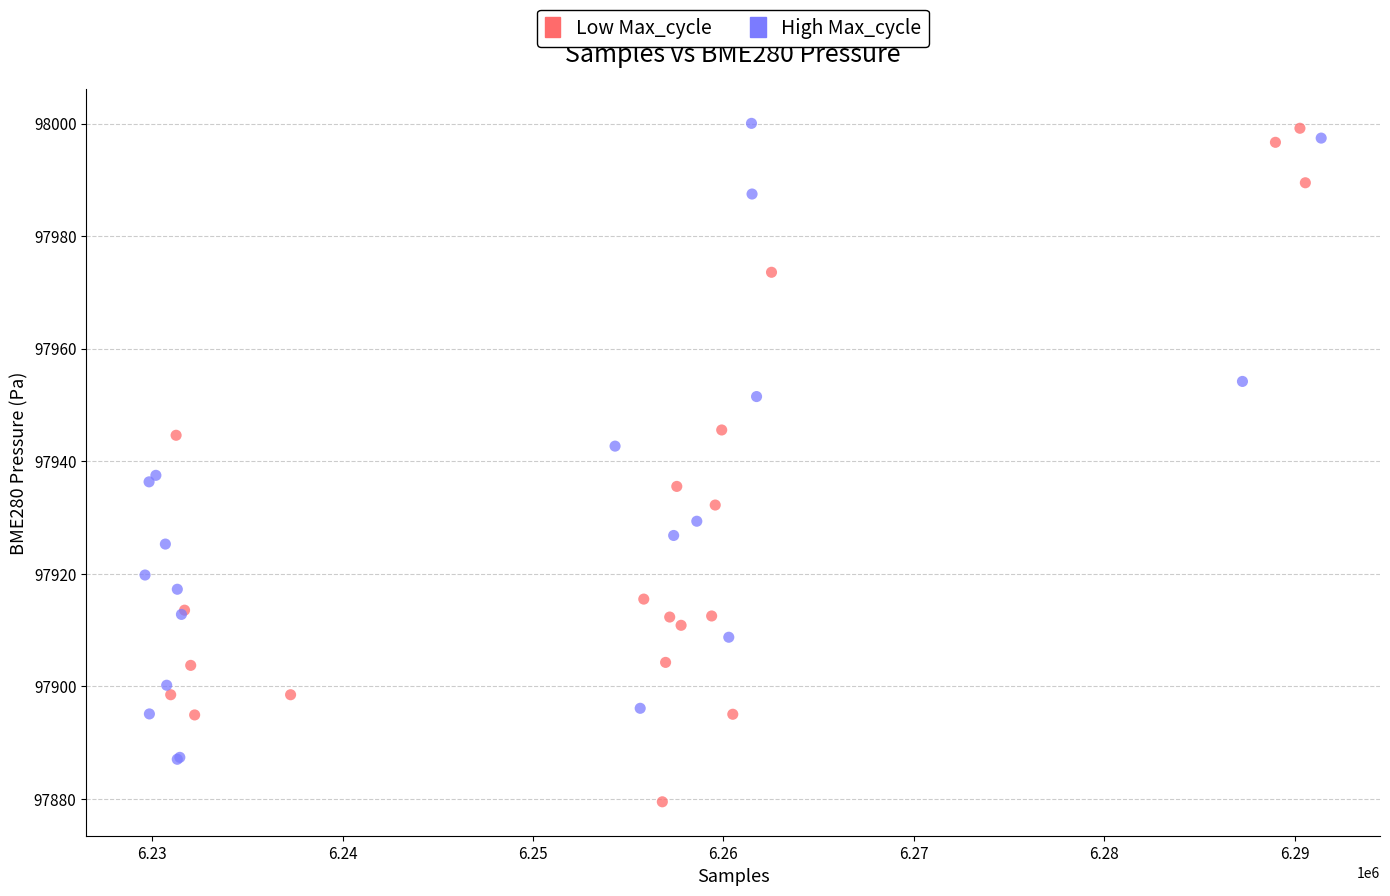

Which series has the largest Y range (max minus min)?

Low Max_cycle